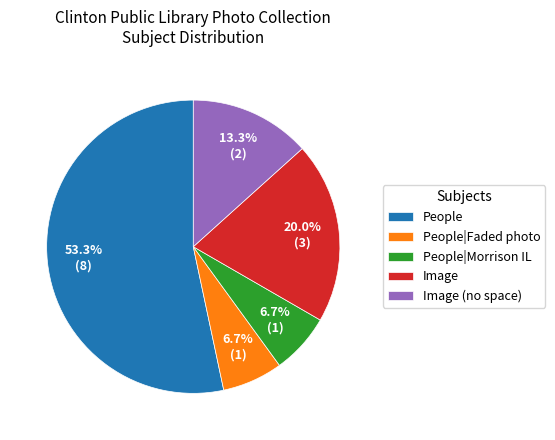

Which has a higher value, Image or Image (no space)?

Image